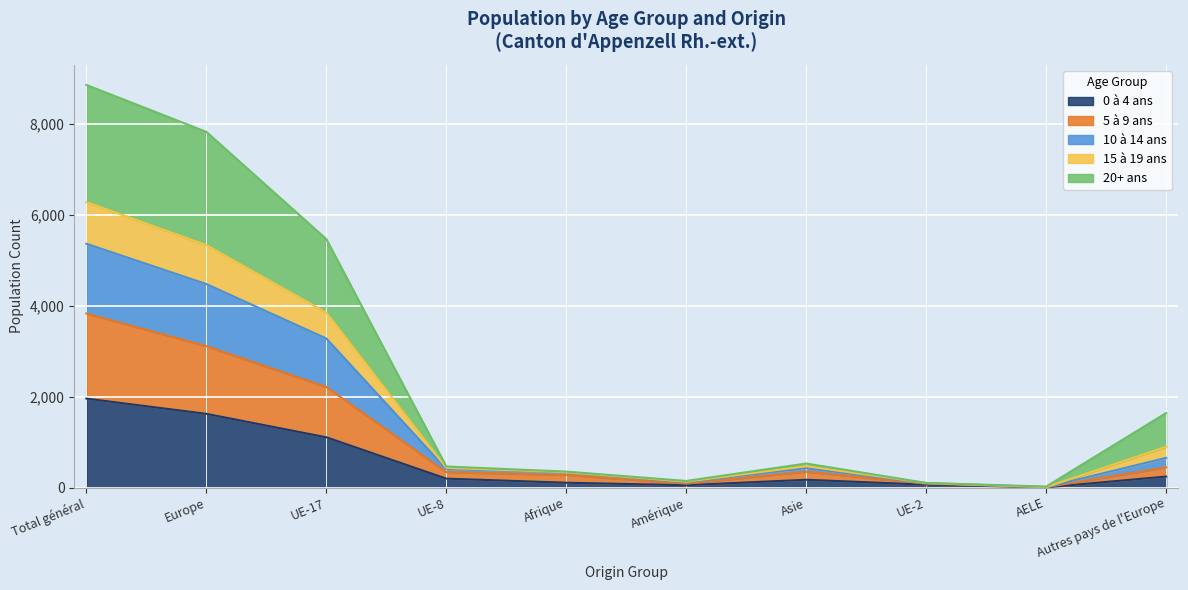

At which category is the sum across all series the highest?

Total général